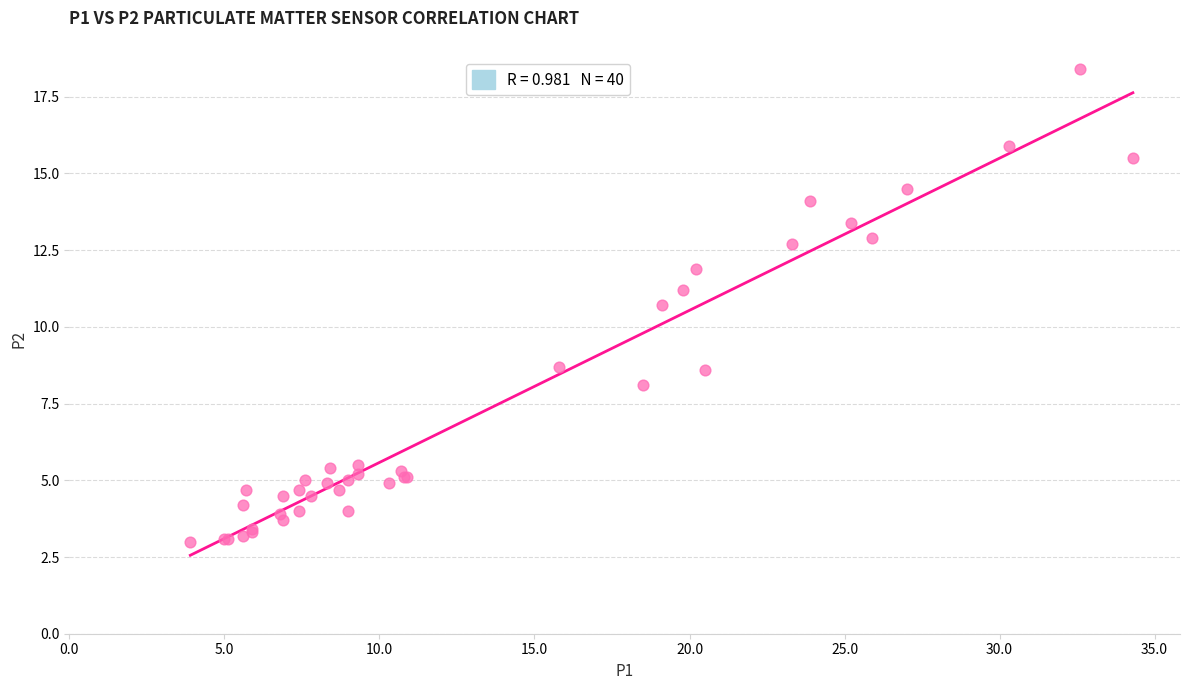

What Y value in the scatter plot is closest to 10?

10.7